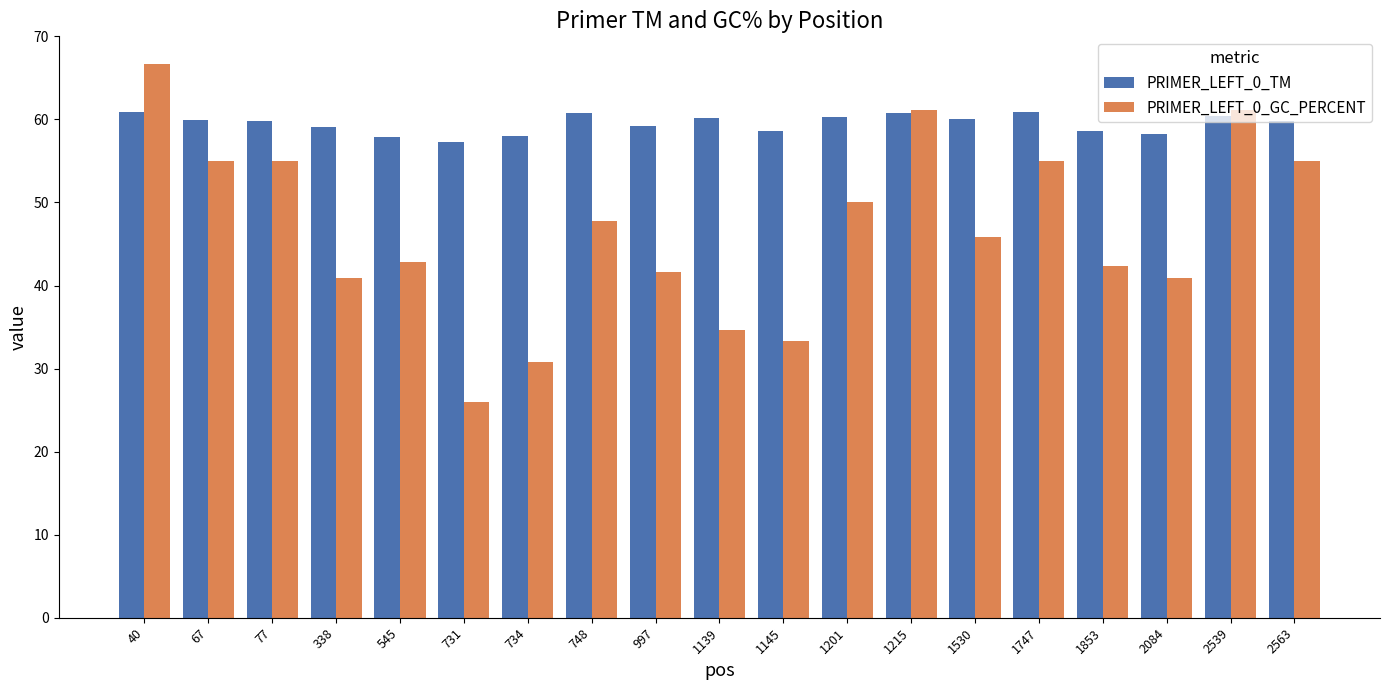

What is the difference between the maximum and minimum values in the PRIMER_LEFT_0_TM series?

3.6